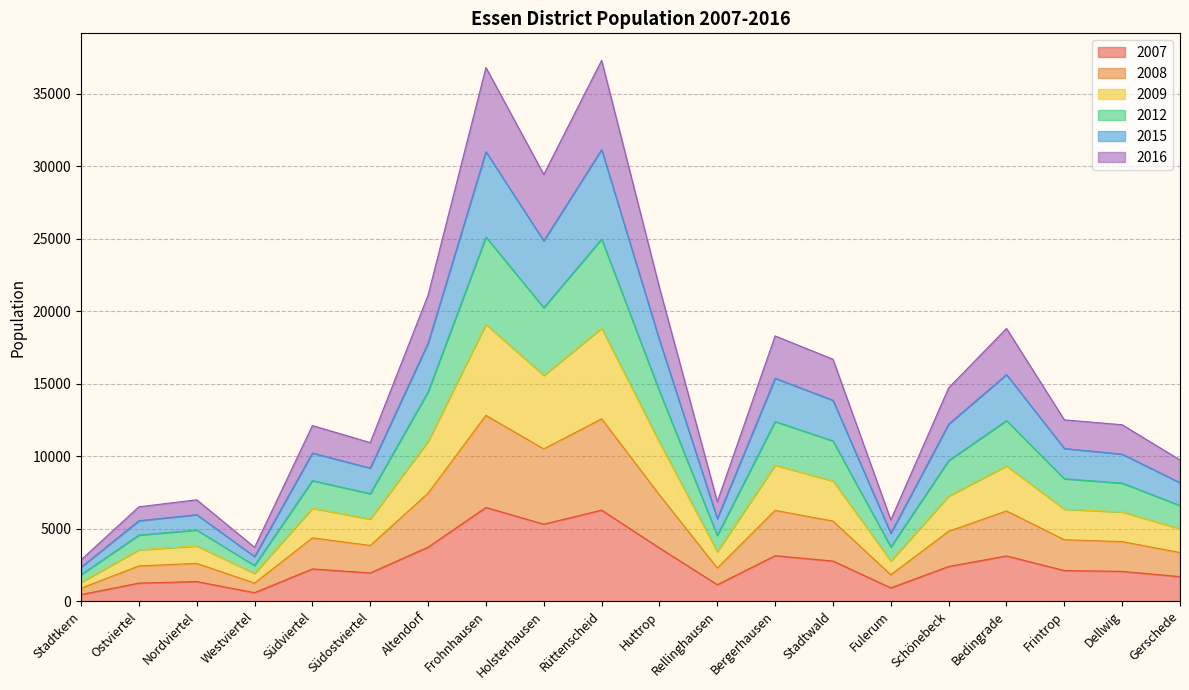

True or false: 2015 and 2007 intersect in this chart.

False